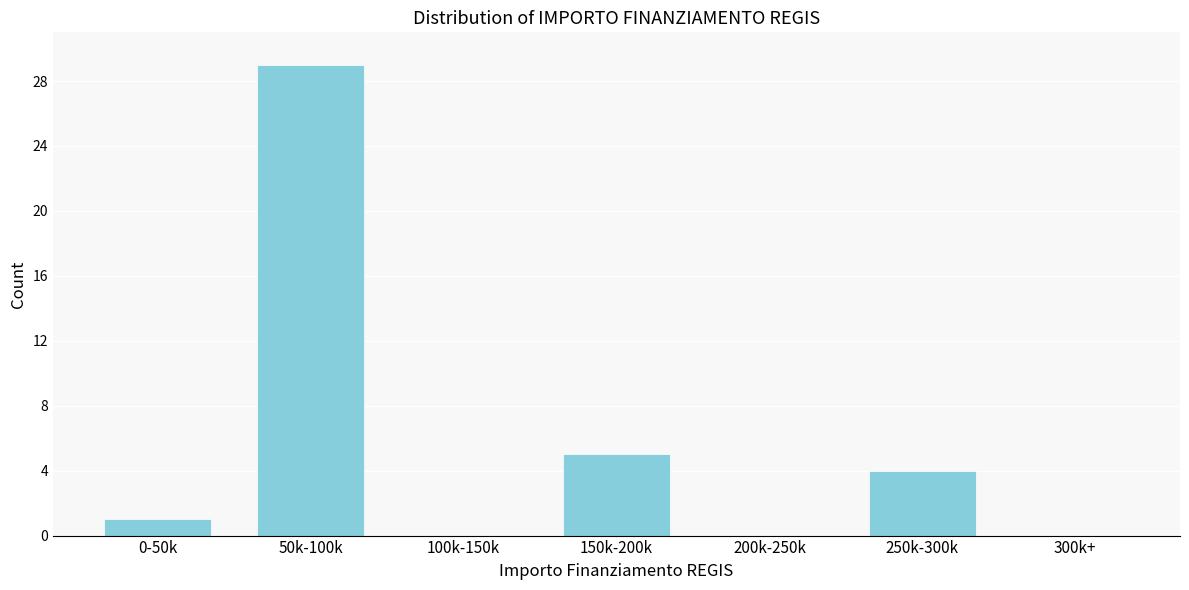

Reading right to left, what are all the values shown in this chart?

300k+=0	250k-300k=4	200k-250k=0	150k-200k=5	100k-150k=0	50k-100k=29	0-50k=1